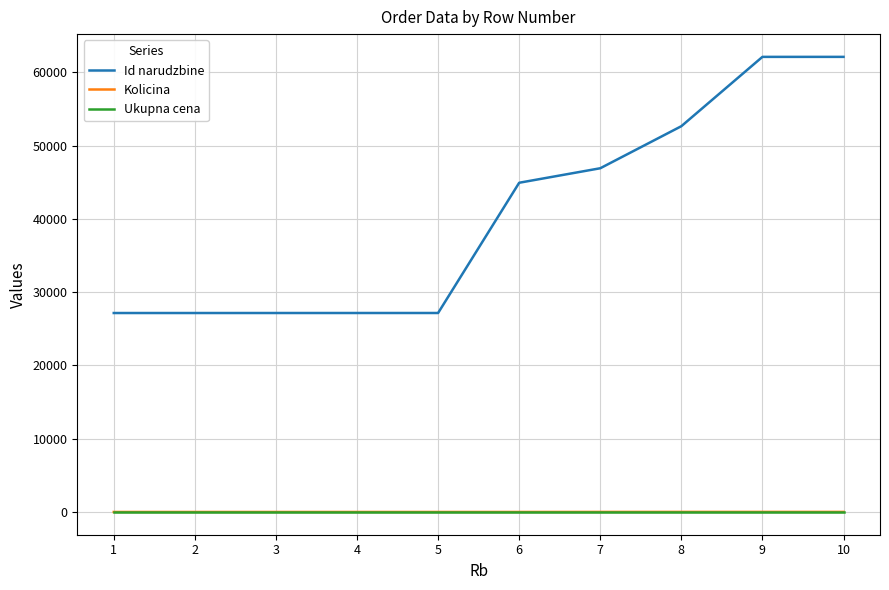

Which series has the largest total across all categories?

Id narudzbine